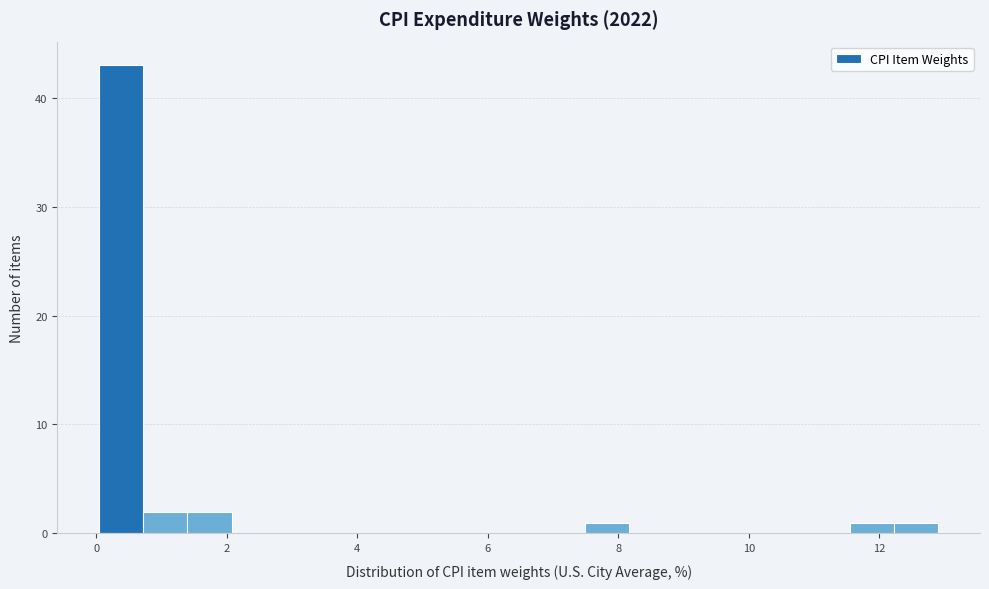

Read against the x-axis, roughly where is the centre of the tallest bar?

0.4